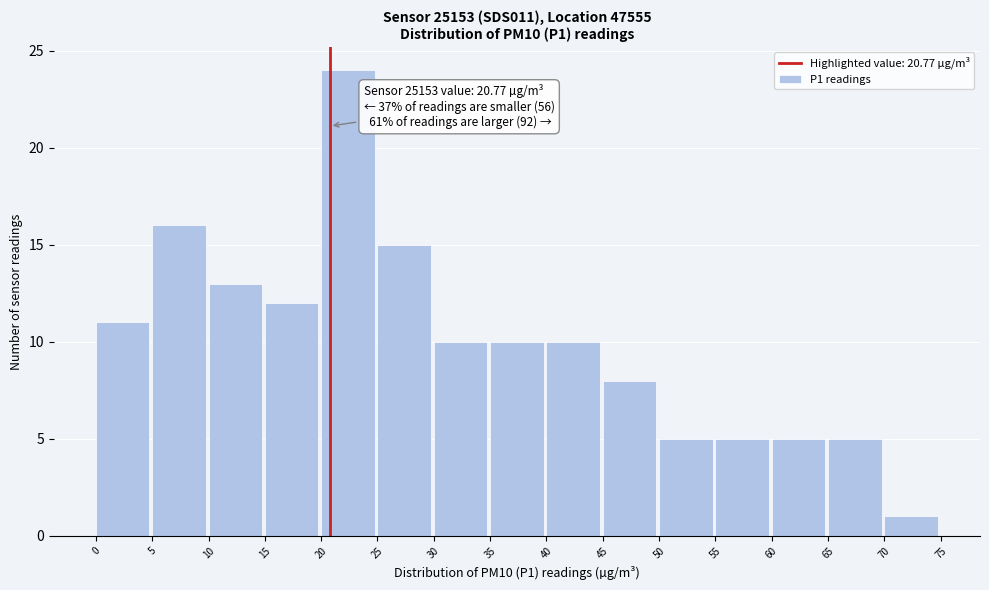

Which range on the x-axis has the tallest bar?

20 to 25